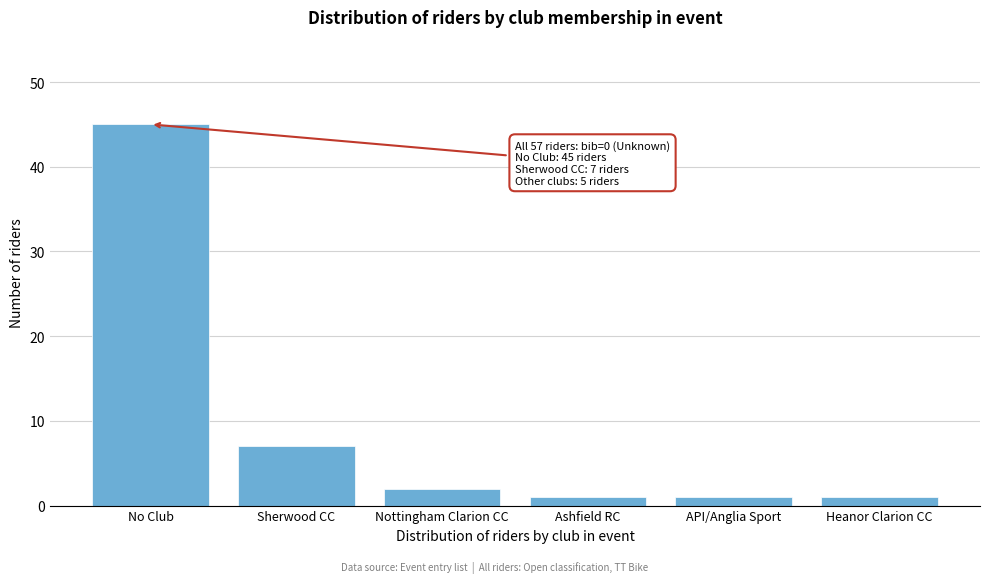

Reading left to right, what are all the values shown in this chart?

No Club=45	Sherwood CC=7	Nottingham Clarion CC=2	Ashfield RC=1	API/Anglia Sport=1	Heanor Clarion CC=1